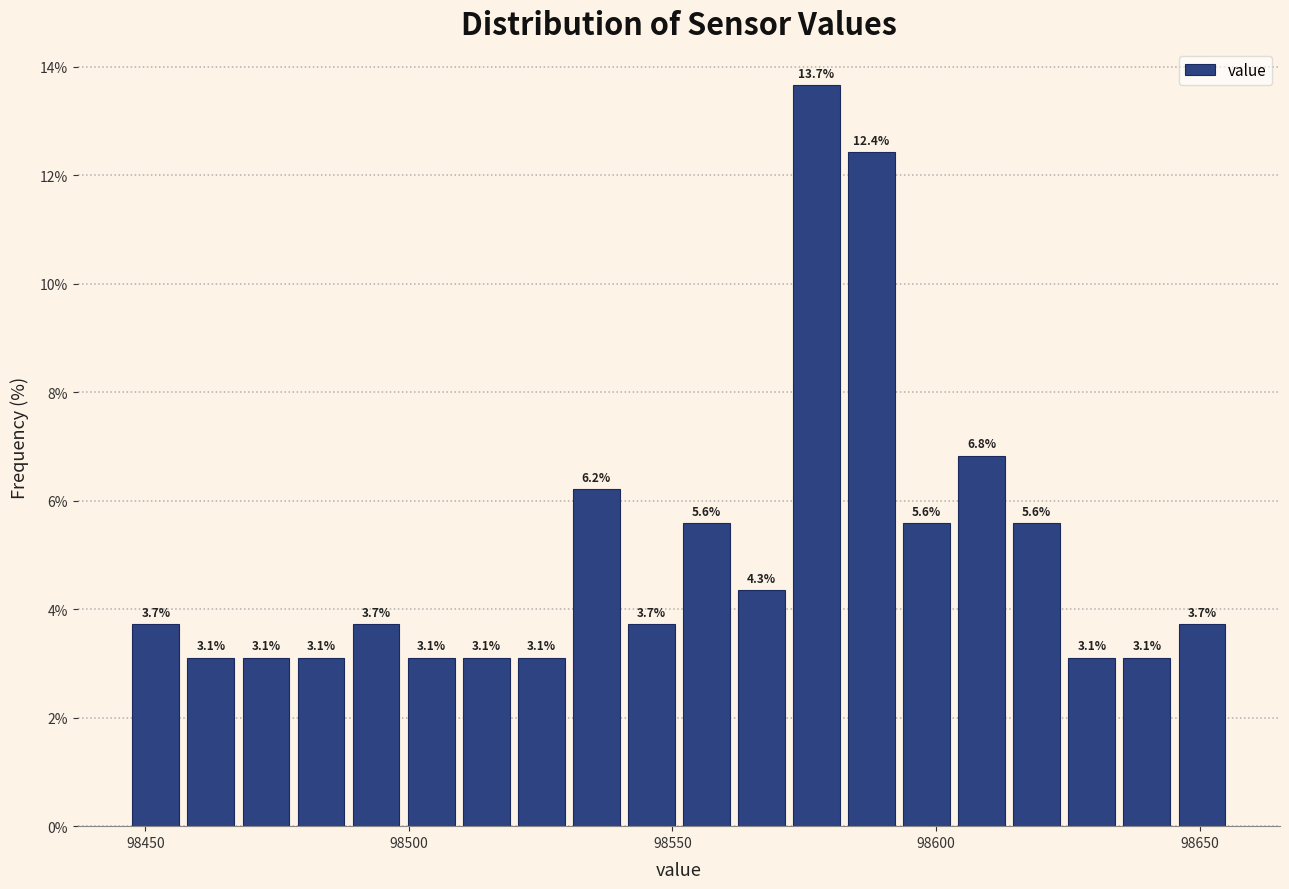

Around what value on the x-axis is the tallest bar? Give the approximate position of its centre, as read against the axis.

98575